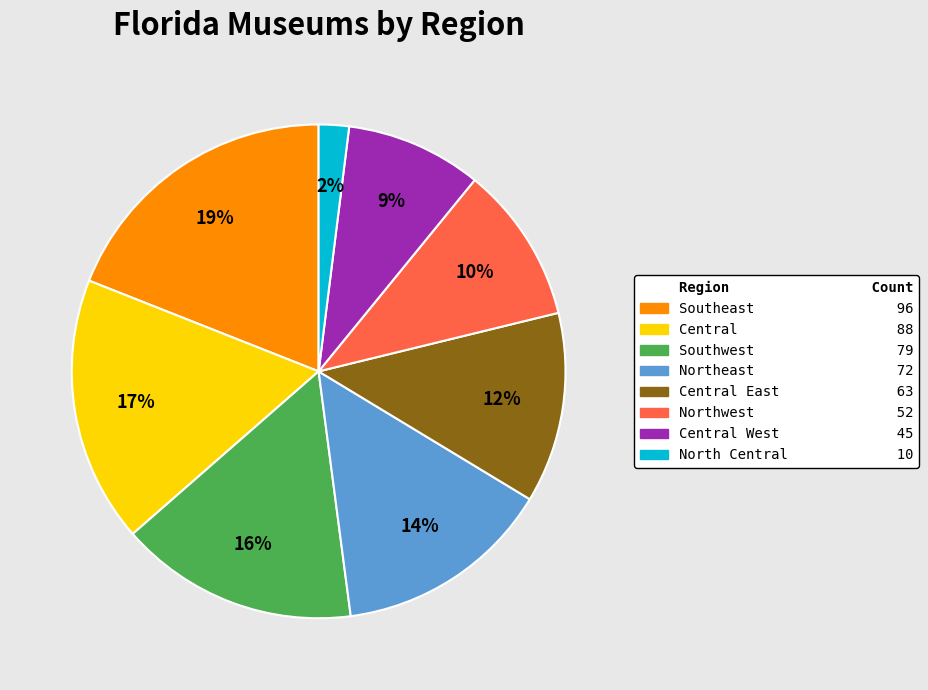

To the nearest percent, what is the average slice percentage?

12%